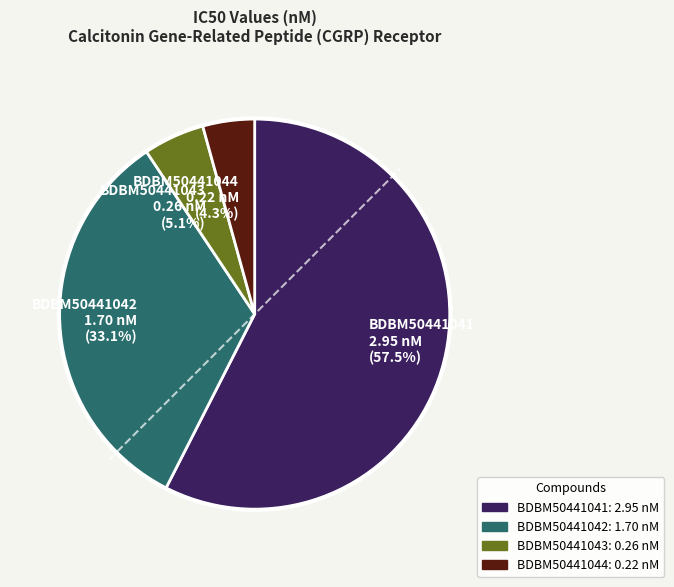

How many segments does this pie chart have?

4